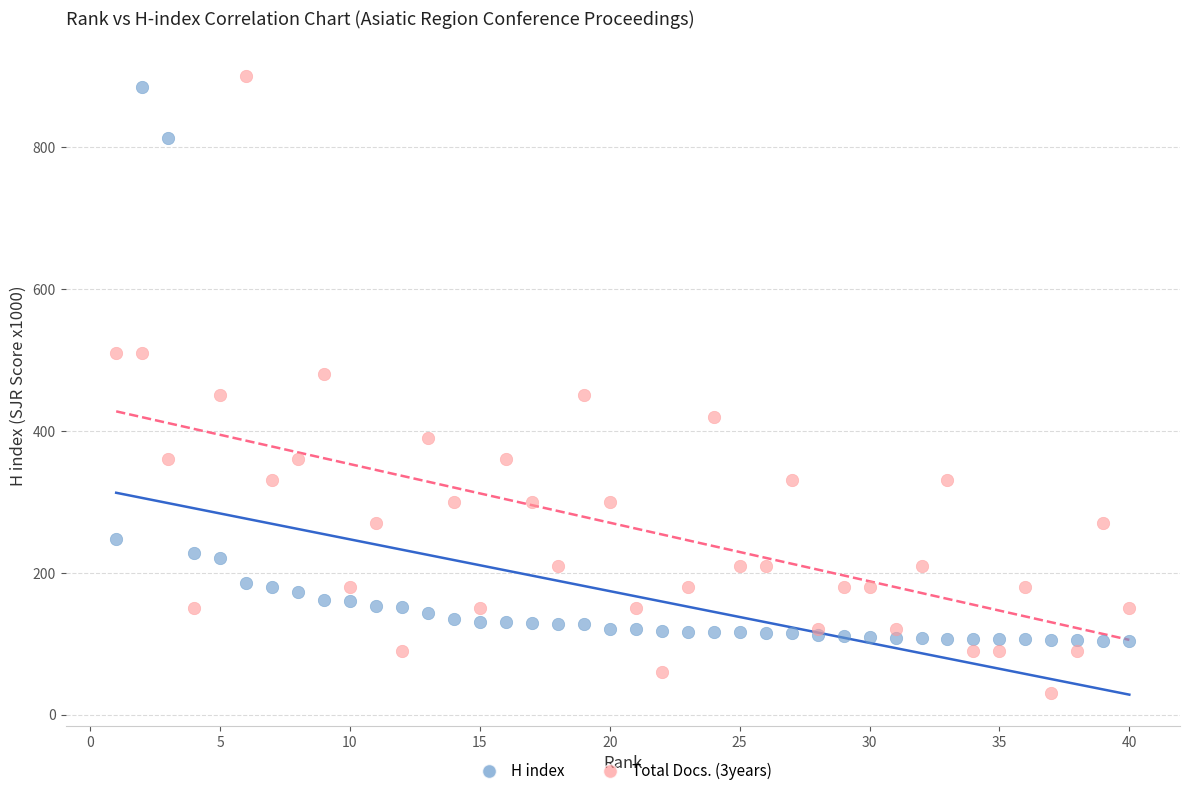

Which series has the largest Y range (max minus min)?

Total Docs. (3years)